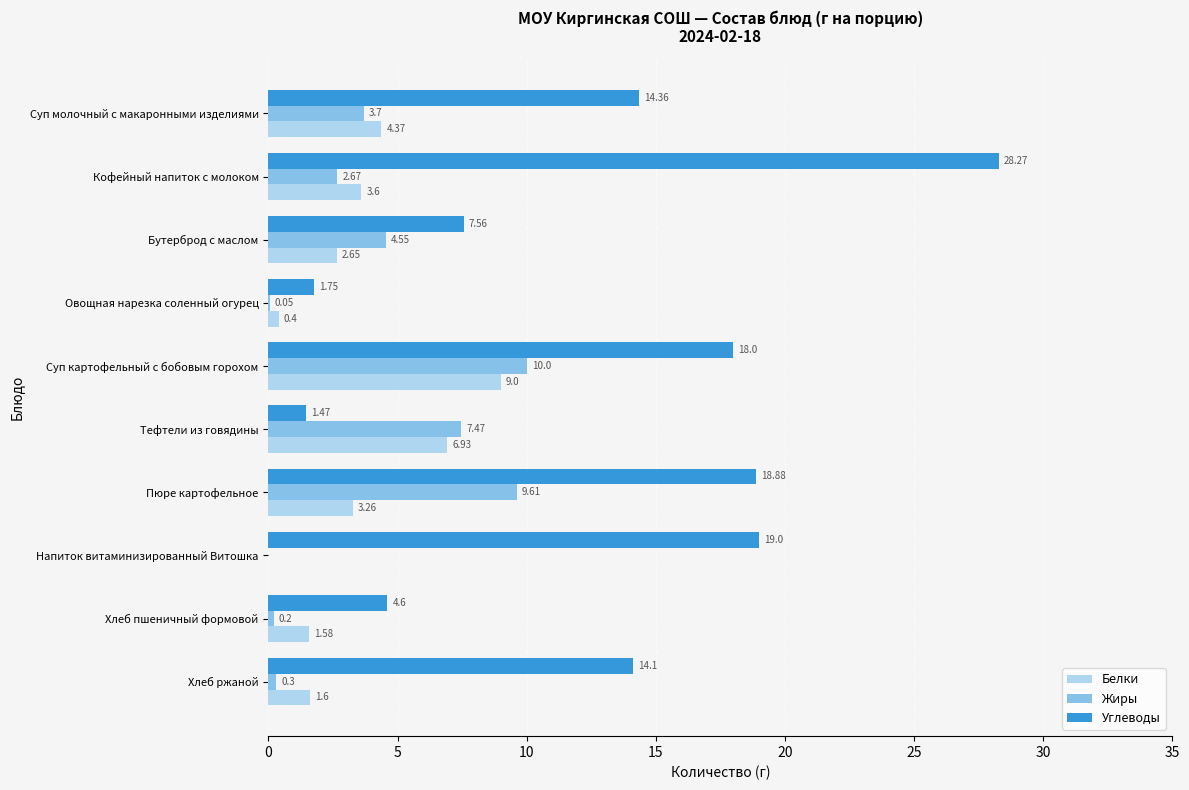

What is the sum of all Белки values?

33.4